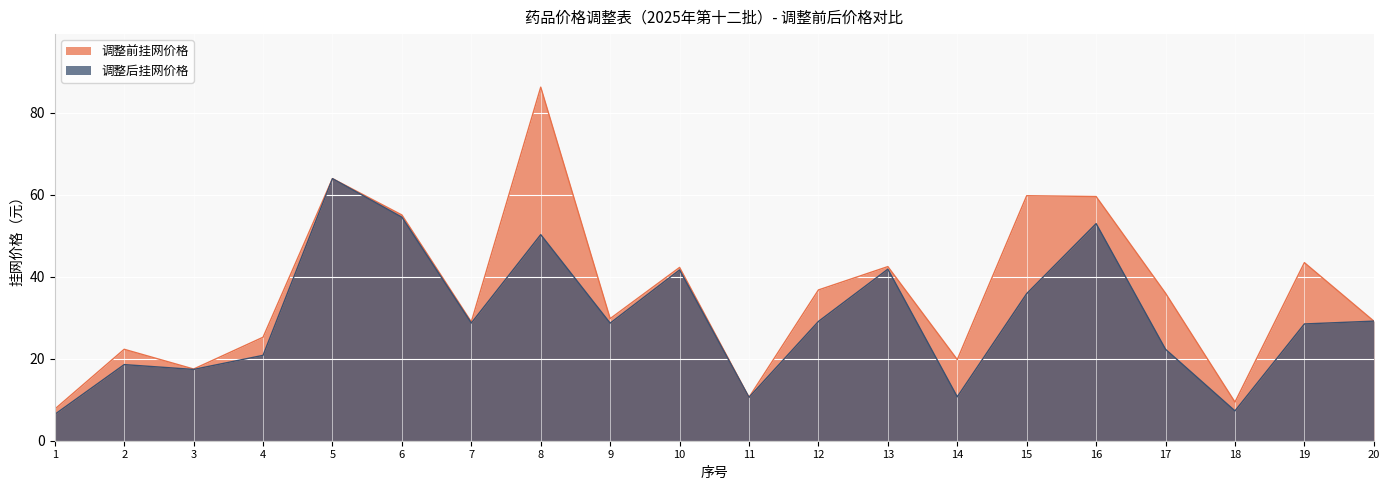

Rank the series by their average value, from highest to lowest.

调整前挂网价格, 调整后挂网价格